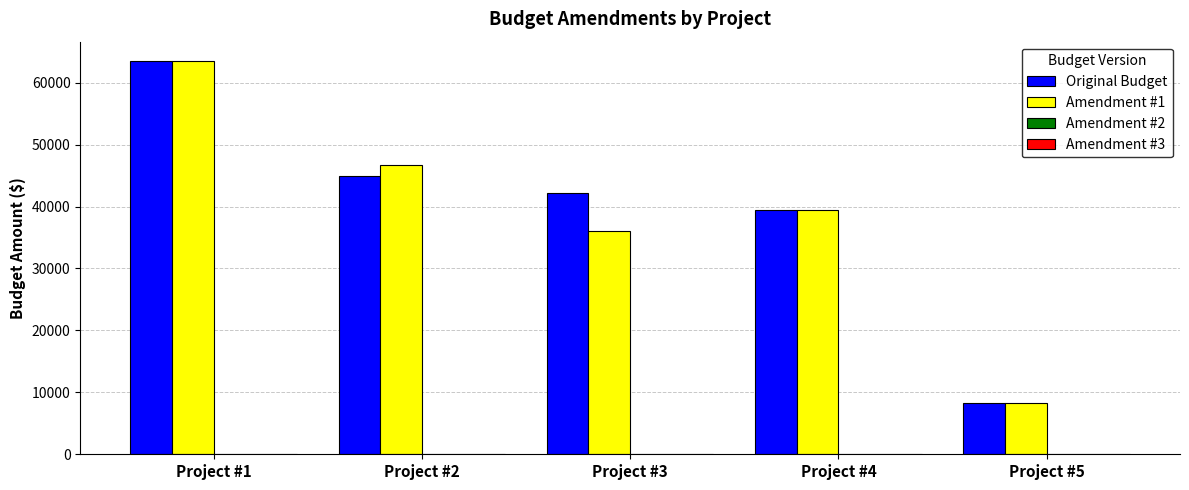

What is the highest value of the Original Budget series?

63439.4